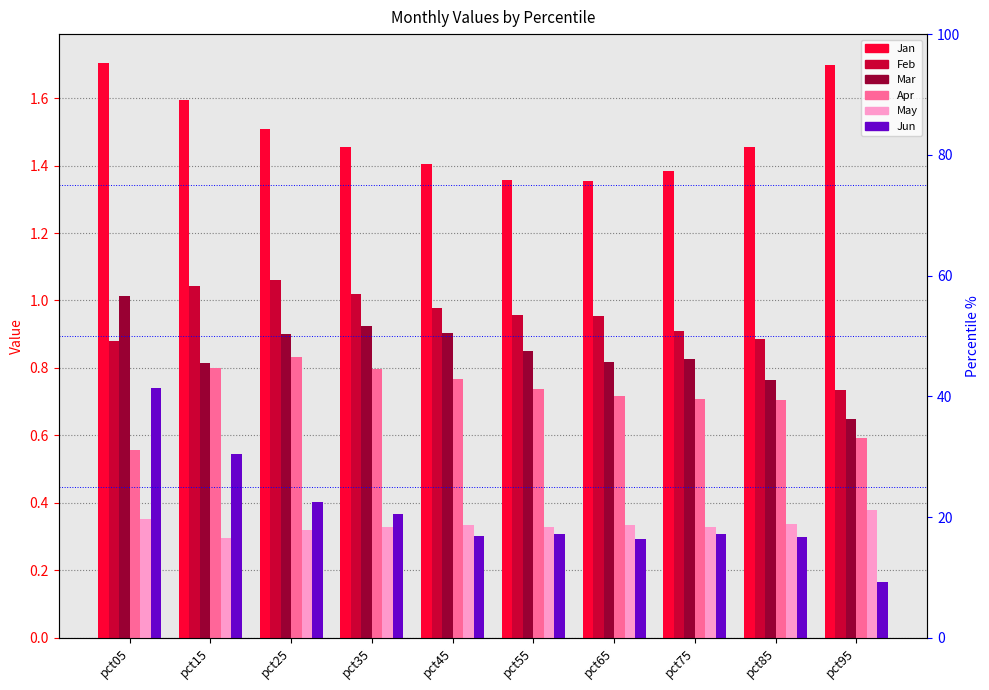

How many Jun values are between 0 and 1?

10